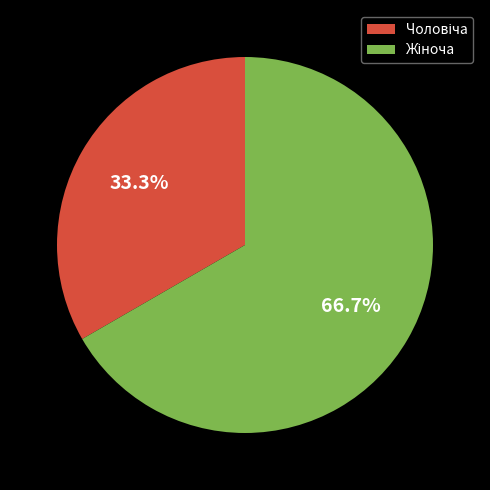

Does any single category account for the majority?

Yes